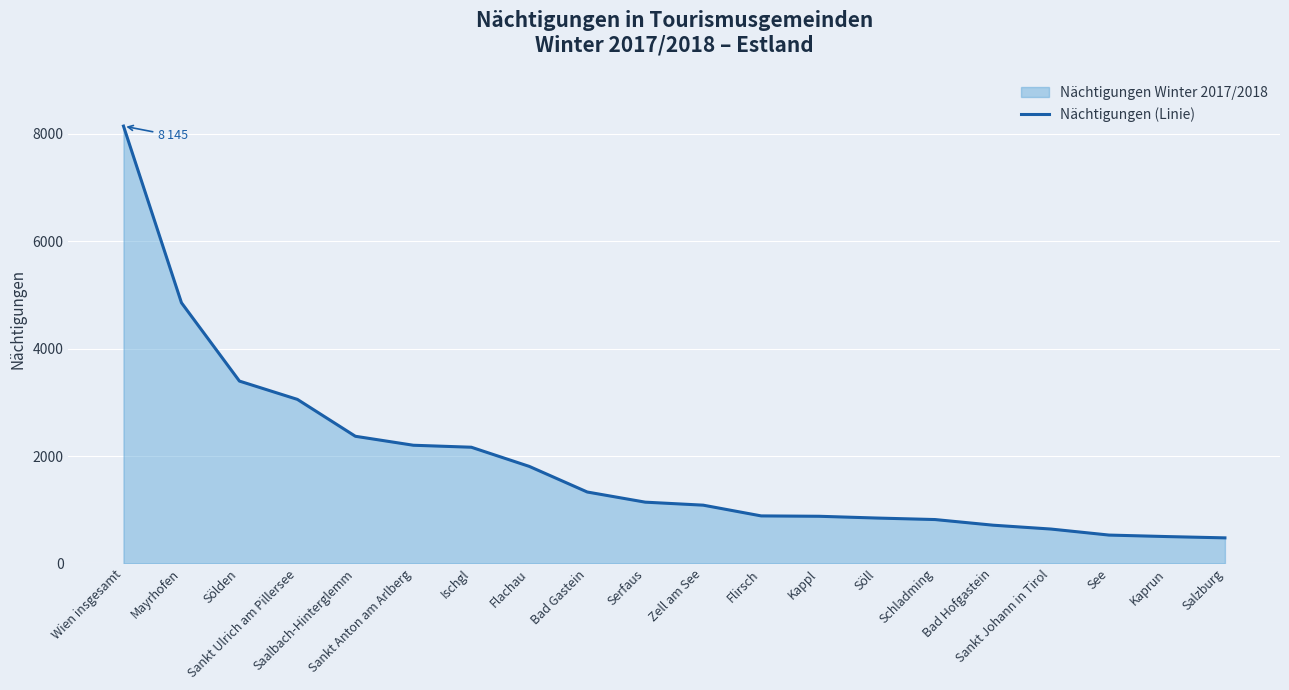

Rank the categories by value from highest to lowest.

Wien insgesamt, Mayrhofen, Sölden, Sankt Ulrich am Pillersee, Saalbach-Hinterglemm, Sankt Anton am Arlberg, Ischgl, Flachau, Bad Gastein, Serfaus, Zell am See, Flirsch, Kappl, Söll, Schladming, Bad Hofgastein, Sankt Johann in Tirol, See, Kaprun, Salzburg